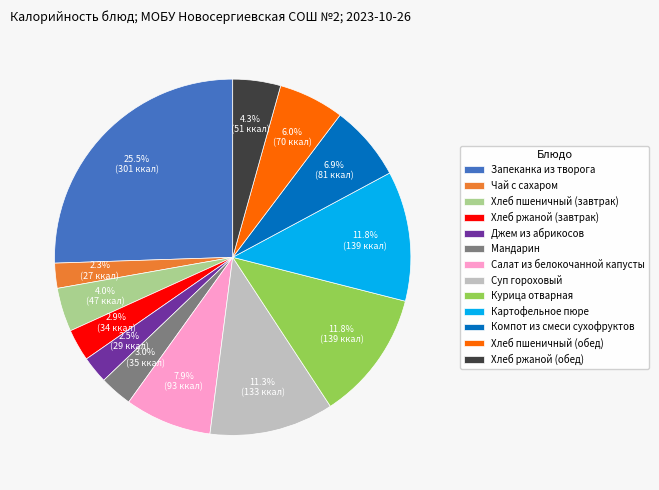

To the nearest percent, what is the difference between the Мандарин and Курица отварная slice percentages?

9%